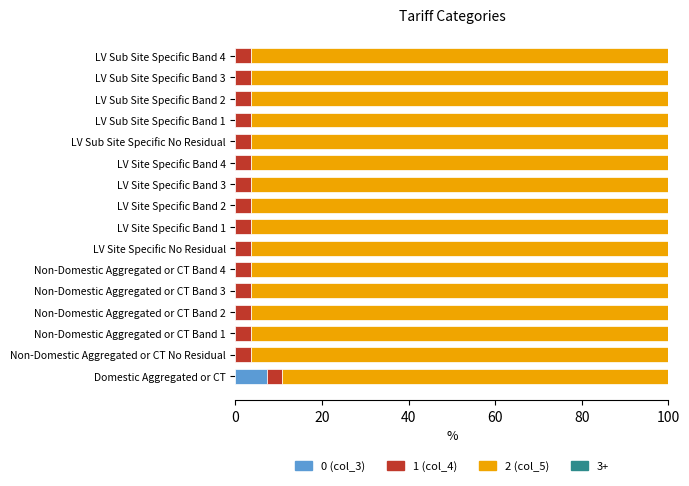

What is the total value across all series at Non-Domestic Aggregated or CT No Residual?

100.0